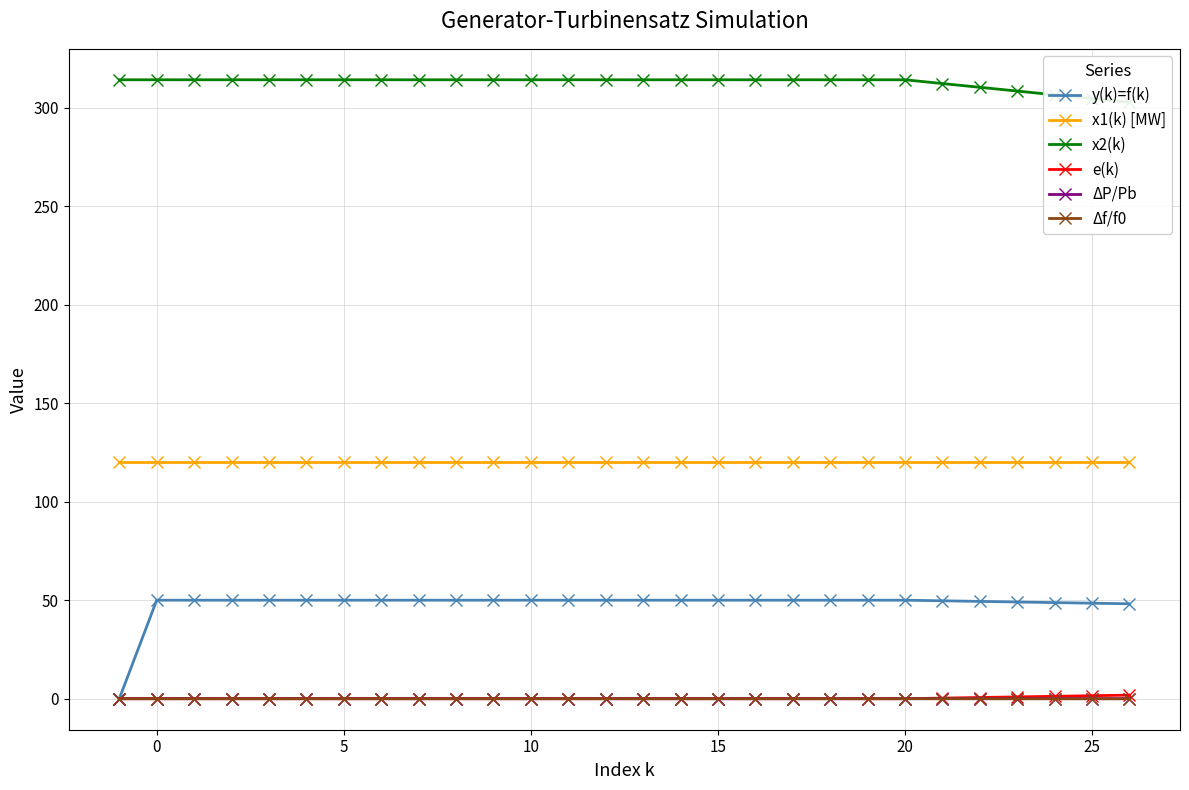

True or false: Δf/f0 and x1(k) [MW] intersect in this chart.

False